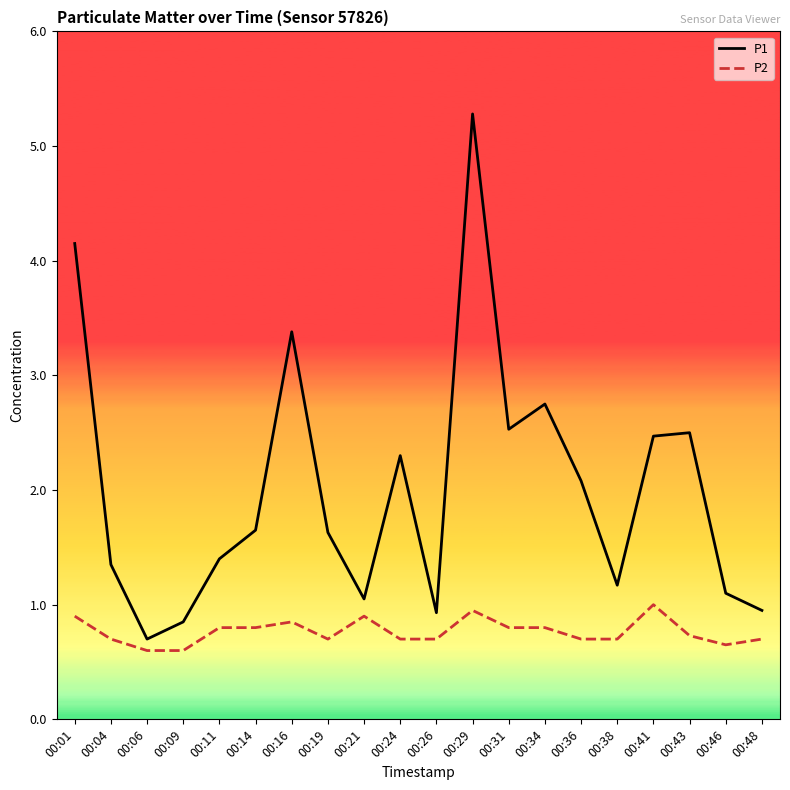

Which series has the largest total across all categories?

P1